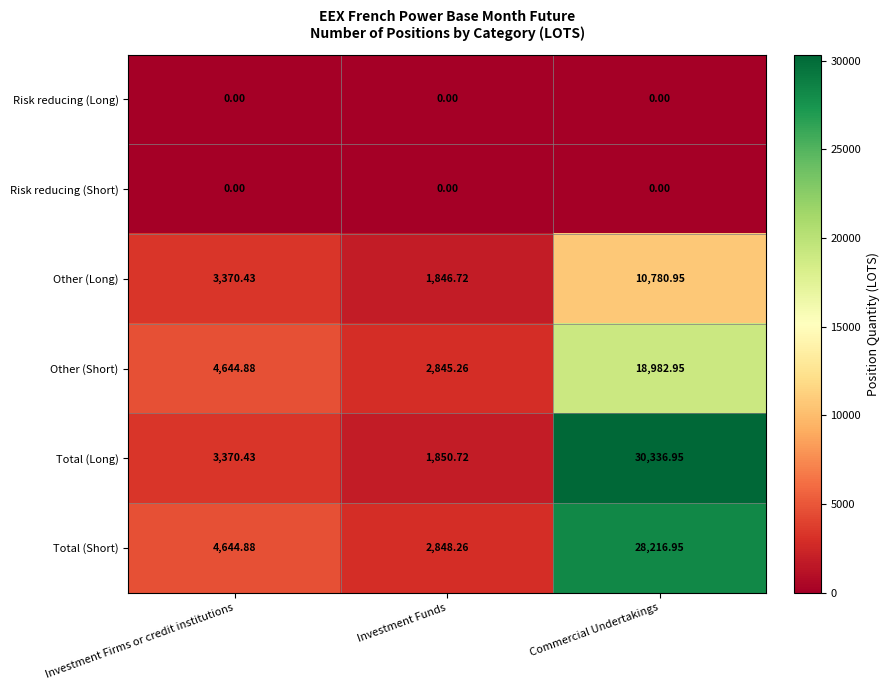

Which category has the highest value in the Other (Short) series?

Commercial Undertakings